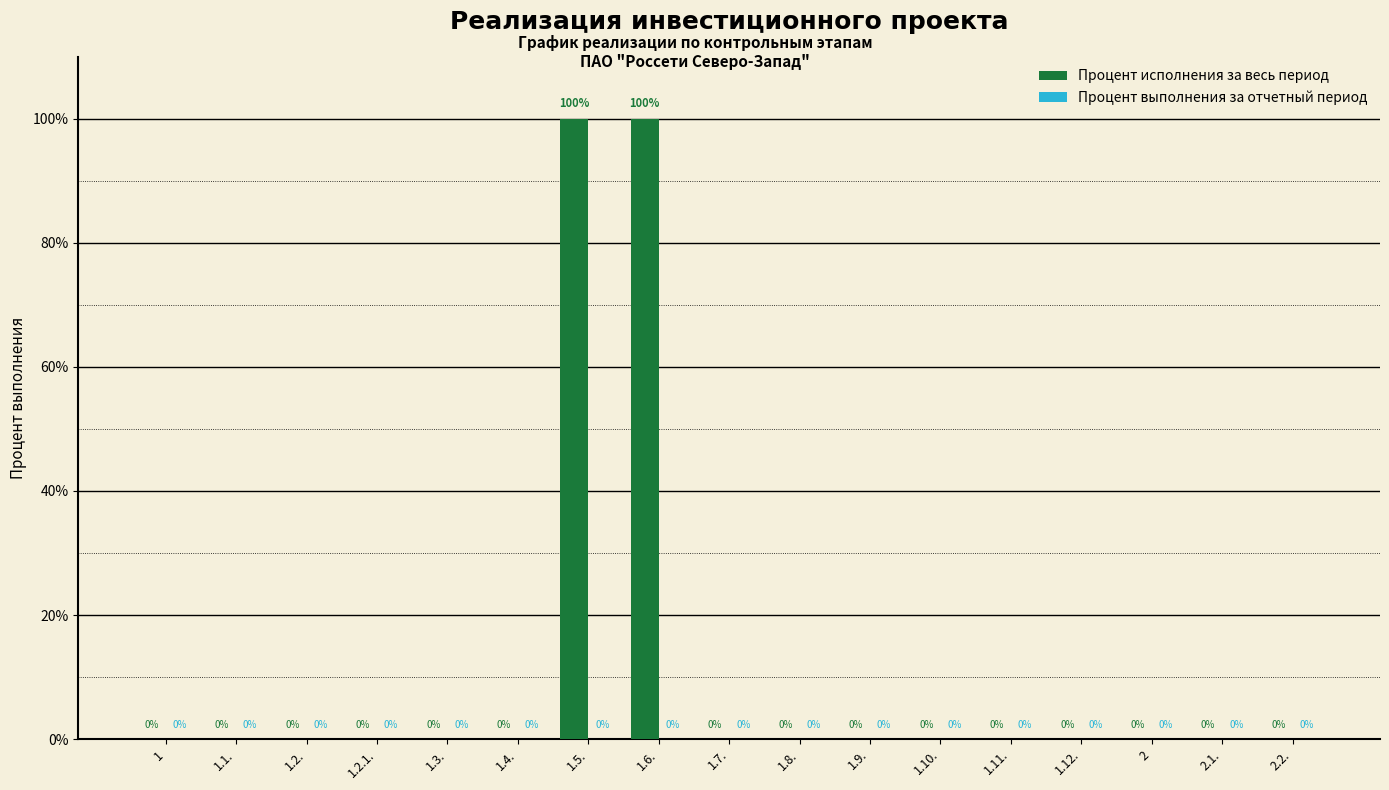

Which has a higher value, 1.2. or 1.6.?

1.6.